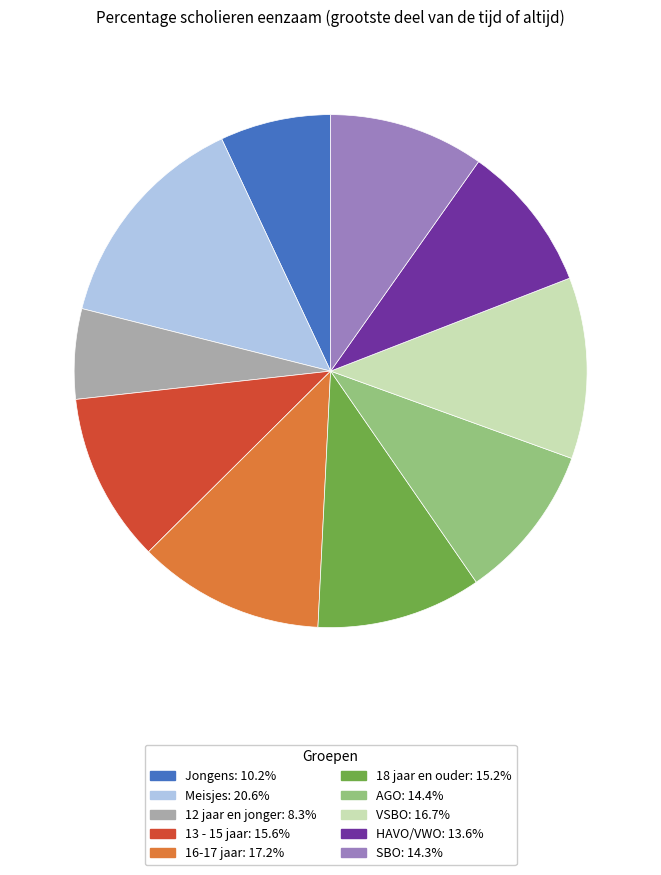

How many segments does this pie chart have?

10